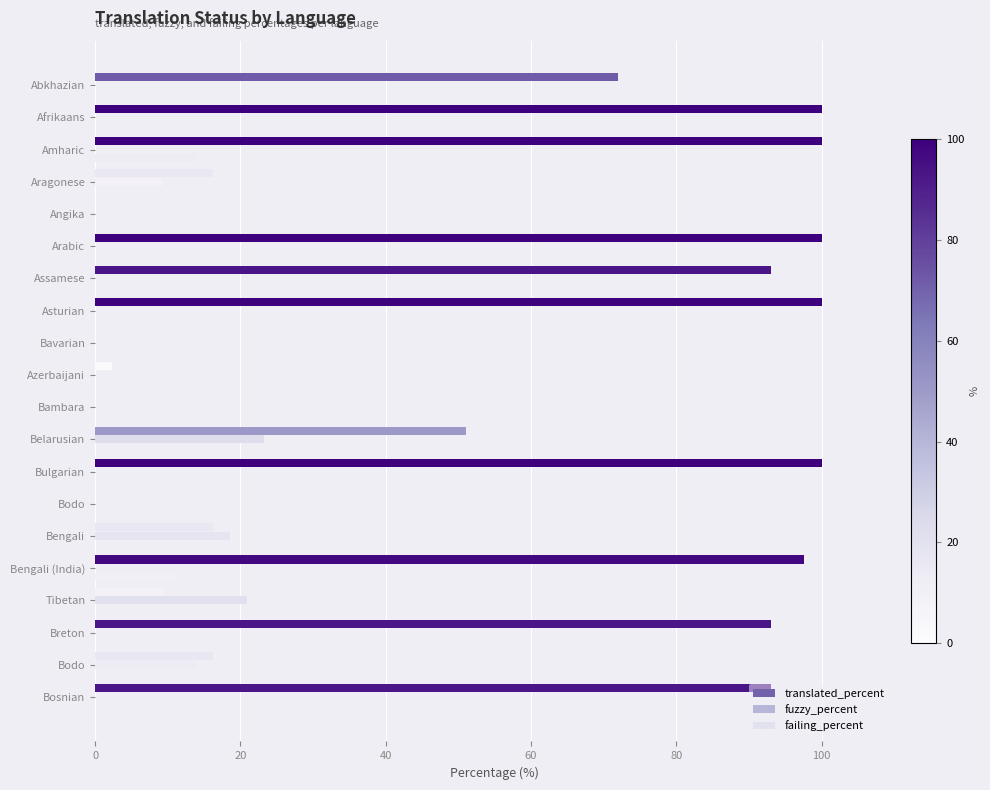

How many categories are shown in the chart?

20